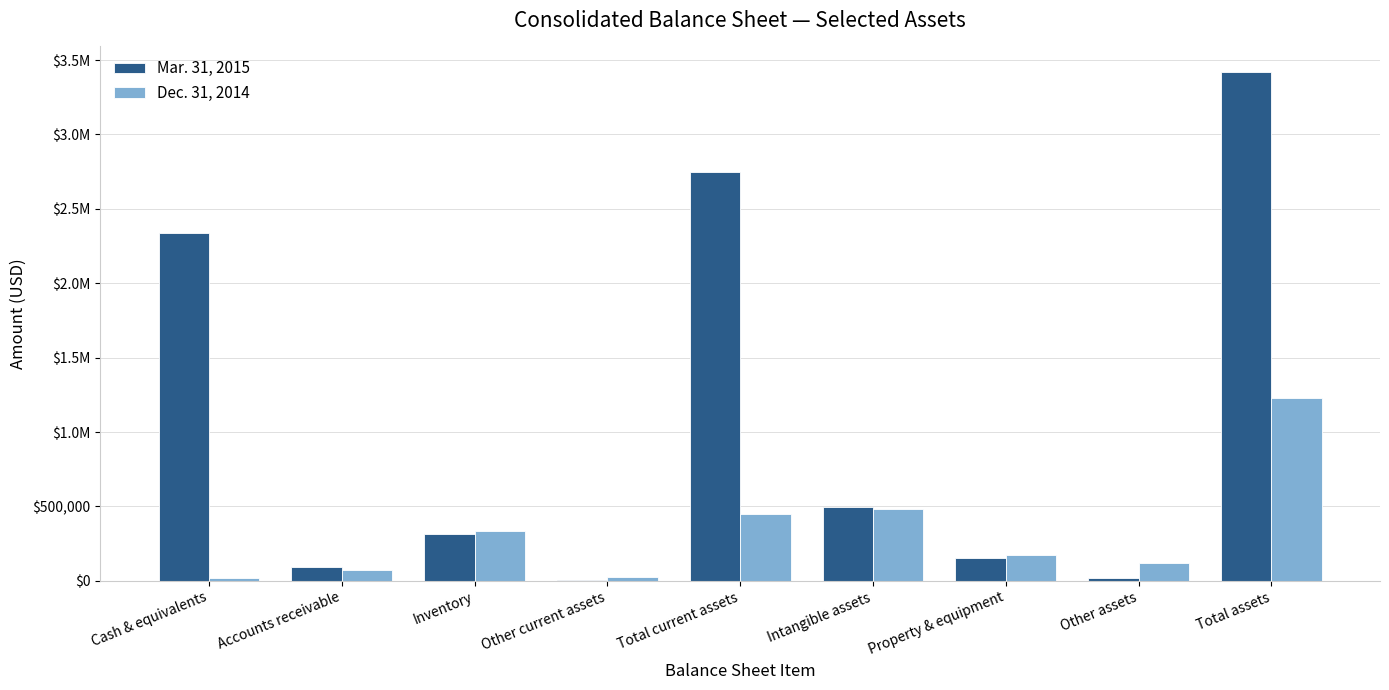

Are the bars grouped side by side (vs. stacked)?

Yes